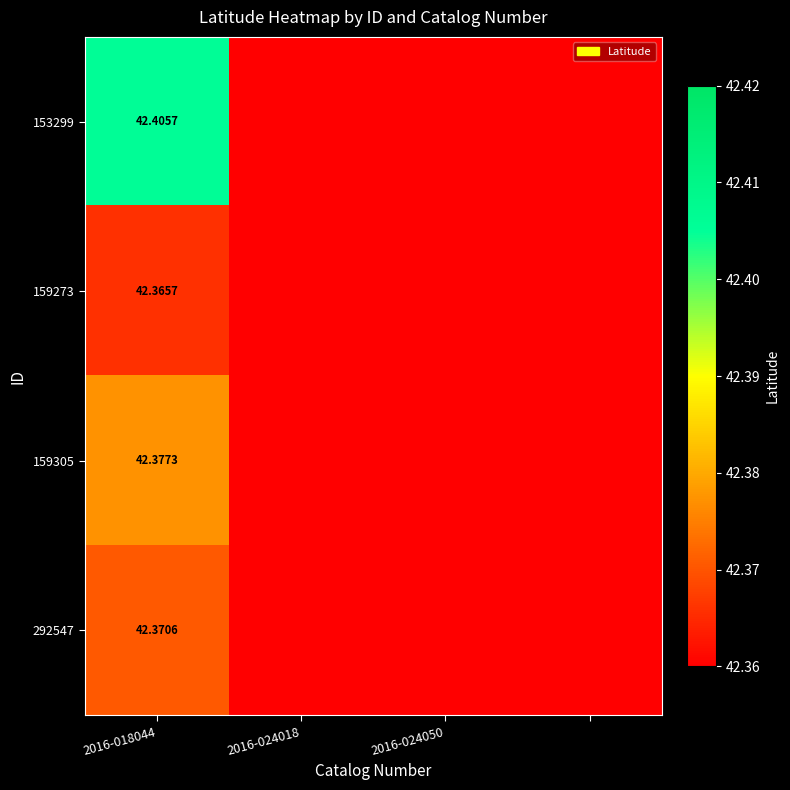

At which label does 159273 reach its peak?

2016-018044